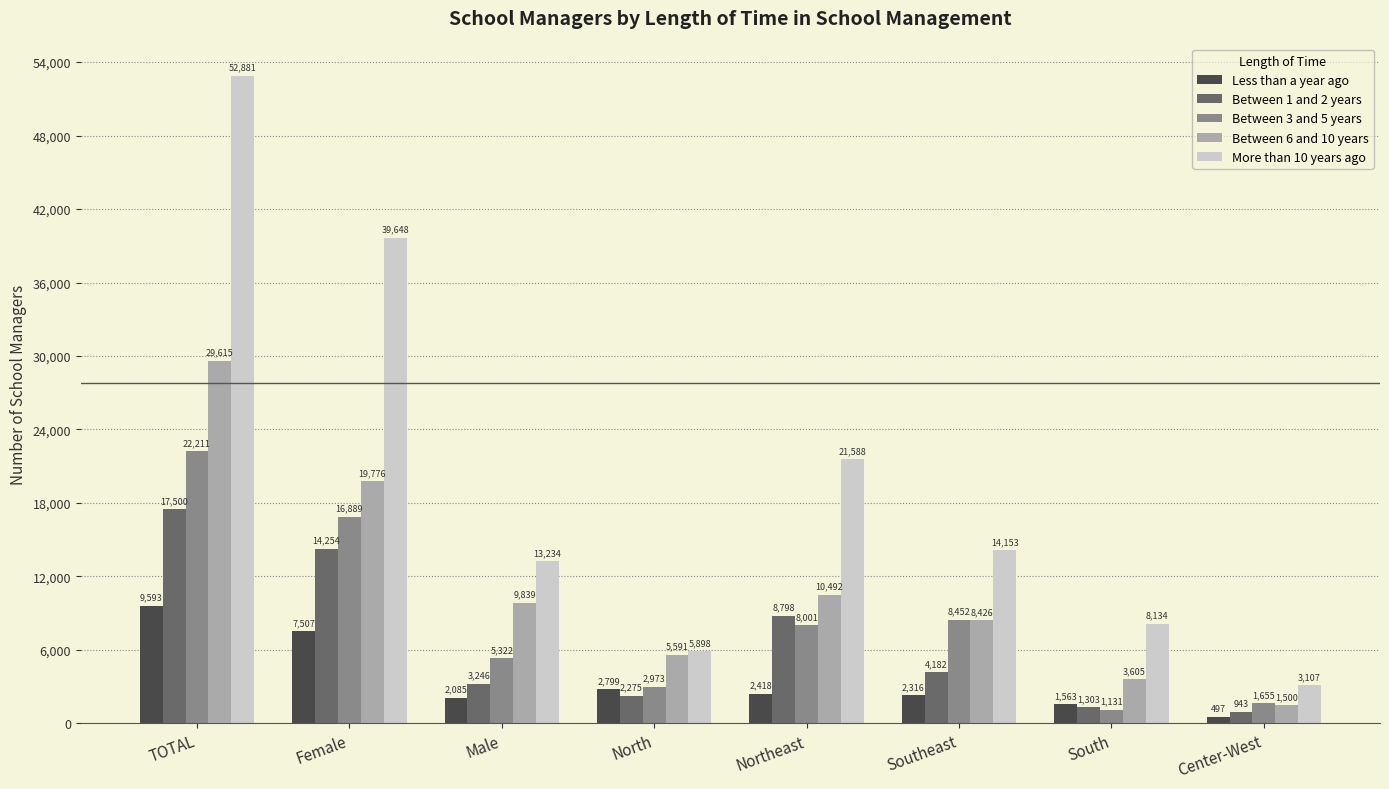

What is the difference between the More than 10 years ago values at Center-West and Female?

36541